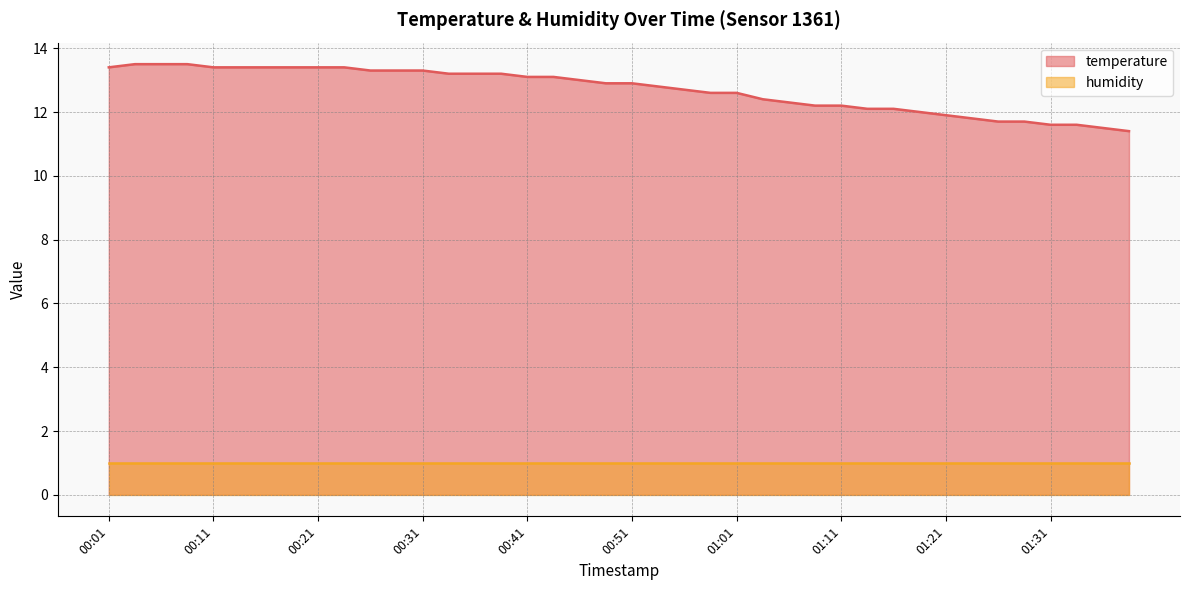

True or false: the data shows 23.5 at 00:24.

False